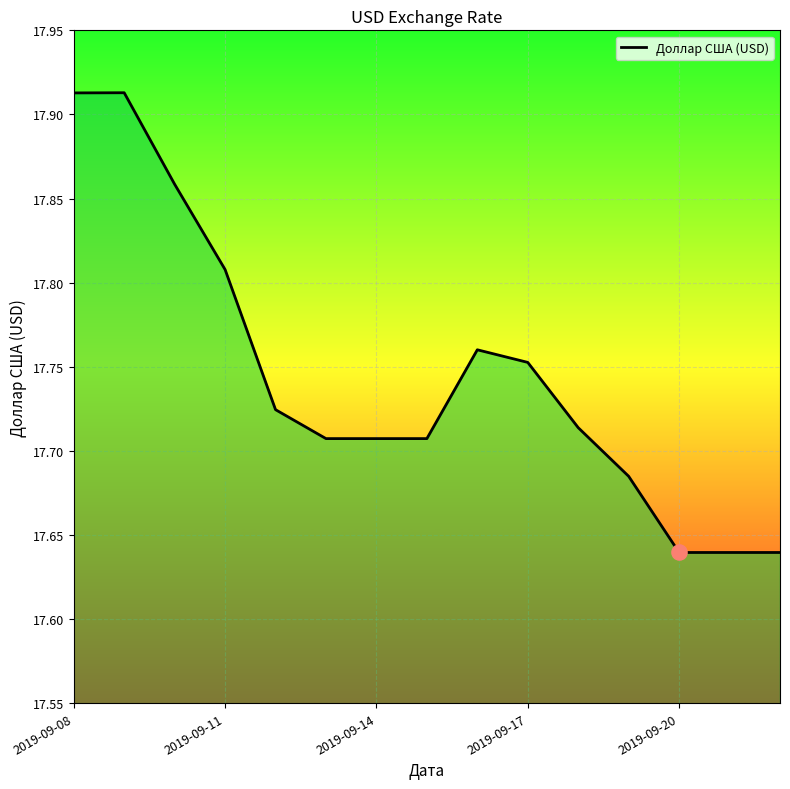

What is the ratio of the value at 10 to the value at 9?

1.0